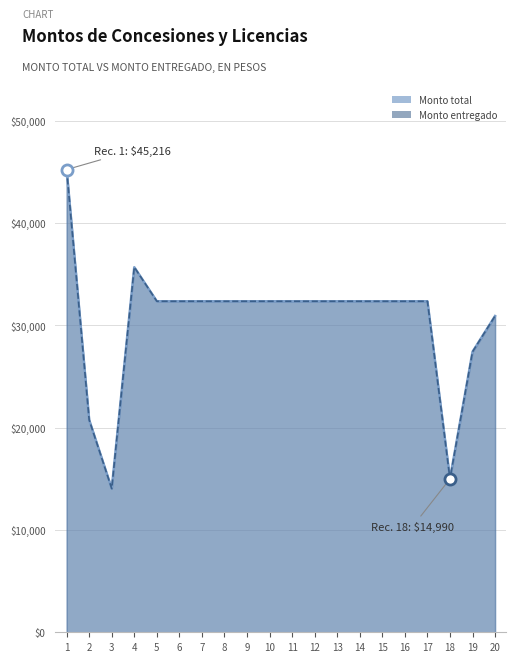

How many lines are shown in the chart?

2